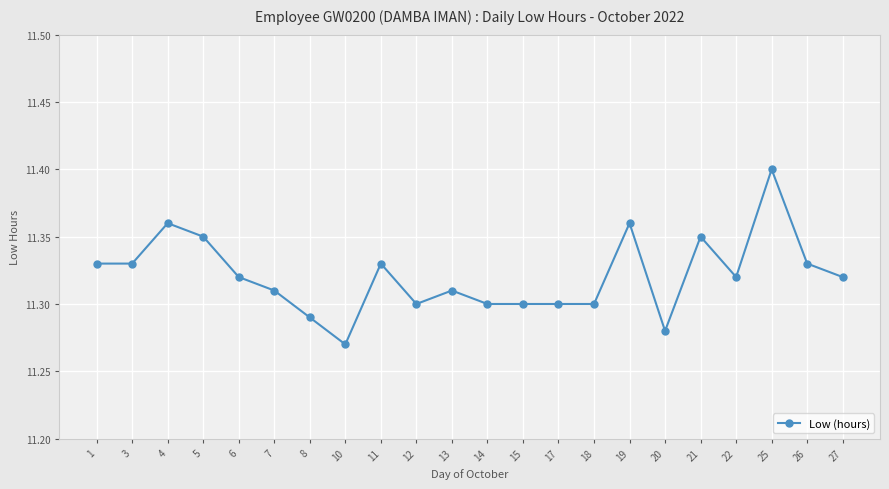

What is the change in value from 5 to 20?

-0.1